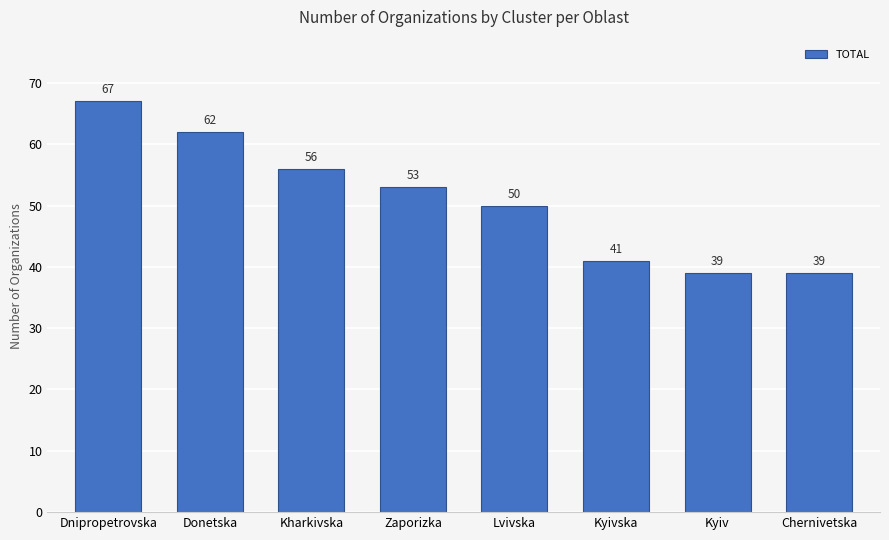

Reading left to right, extract all data points from this chart.

67	62	56	53	50	41	39	39